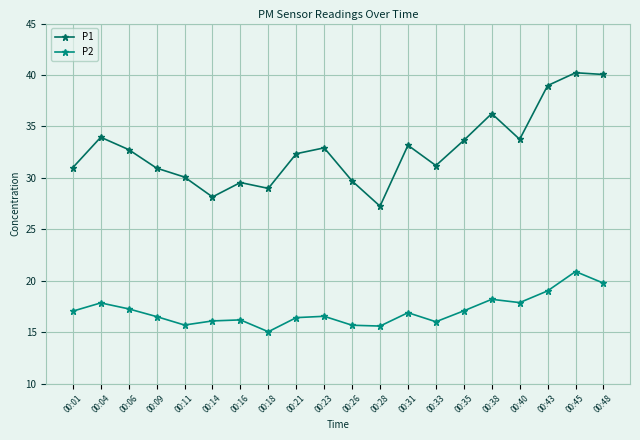

What is the difference between the highest and lowest values at 00:18?

13.9